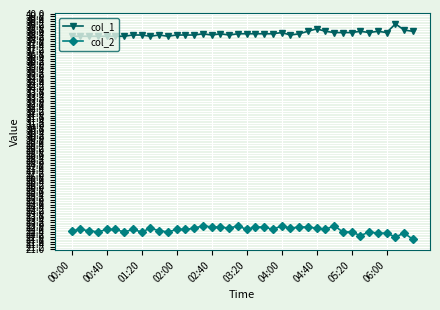

What is the value of the col_1 point at the 39th from the left?

38.7